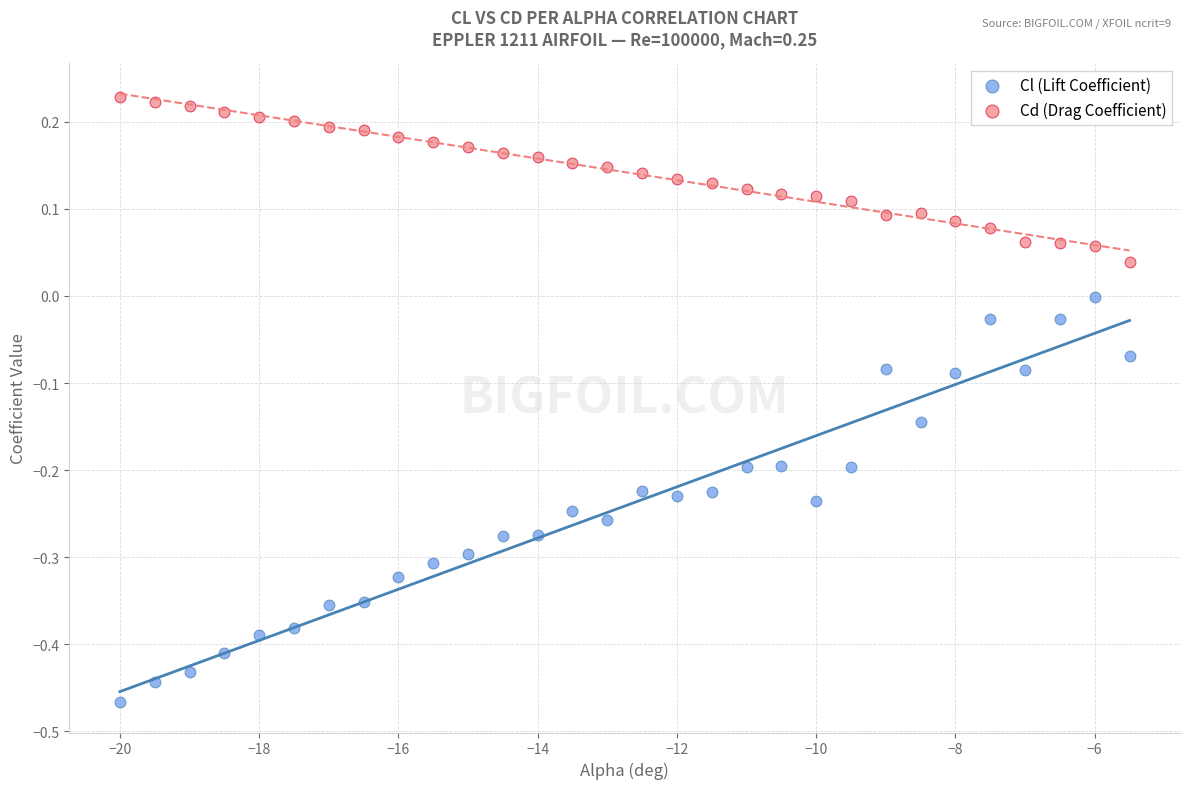

Which series reaches the maximum Y coordinate?

Cd (Drag Coefficient)